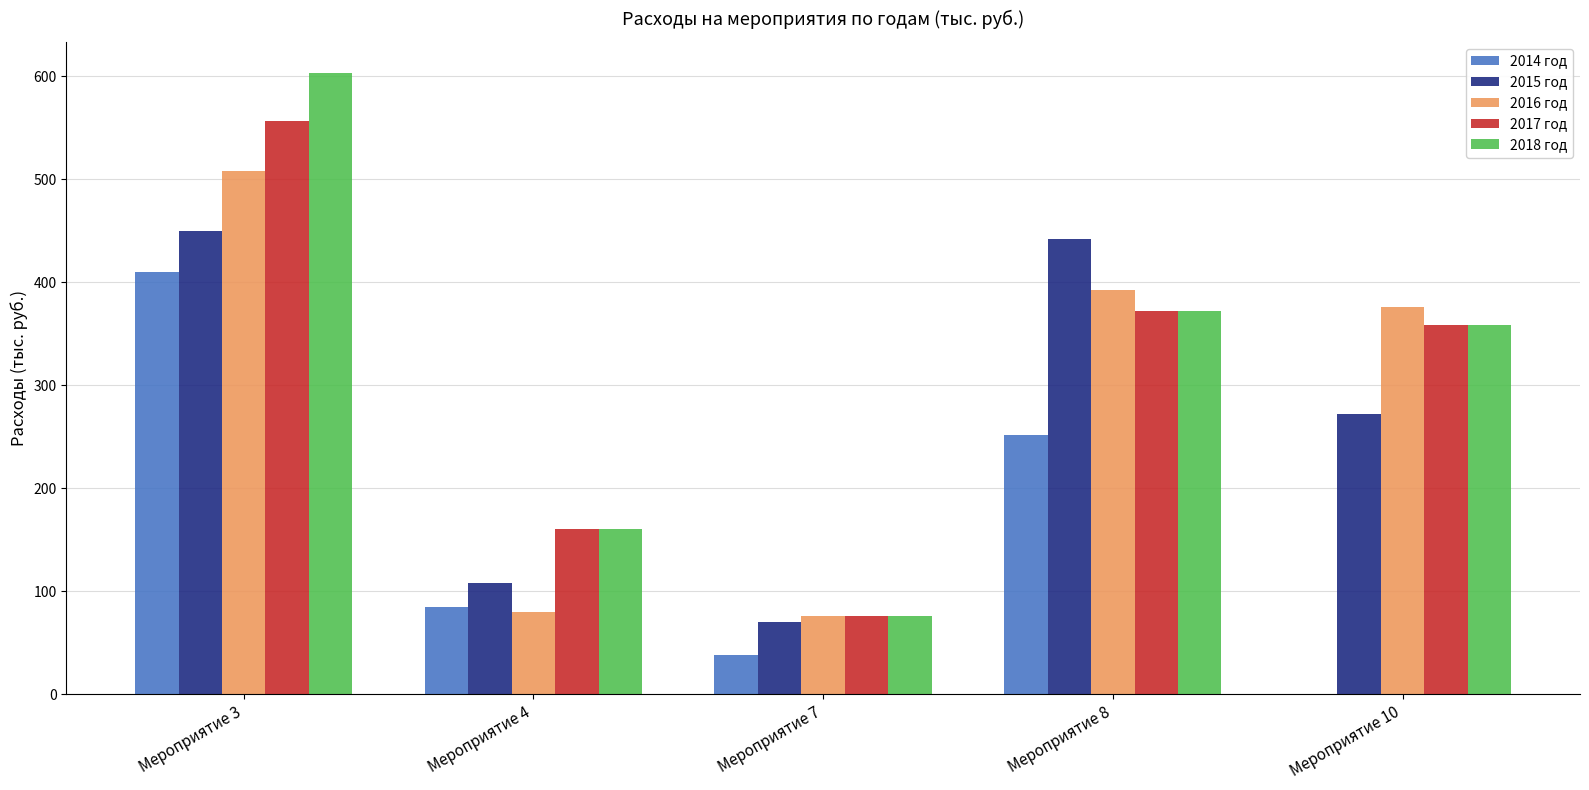

How many distinct data groups are displayed?

5